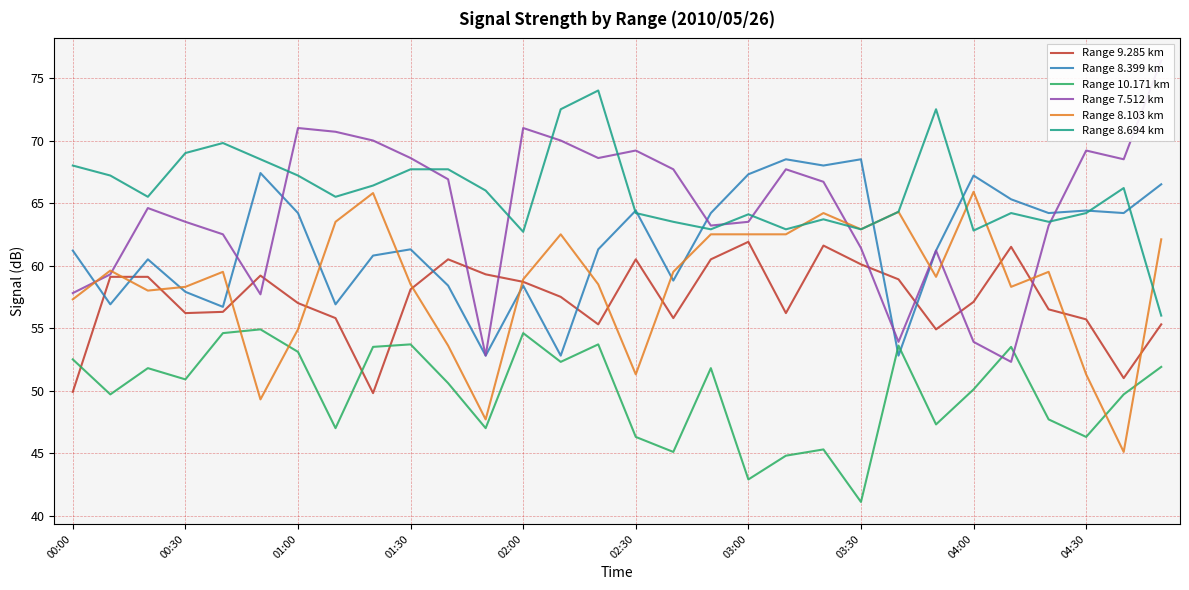

How many intersections are there between Range 9.285 km and Range 10.171 km?

3